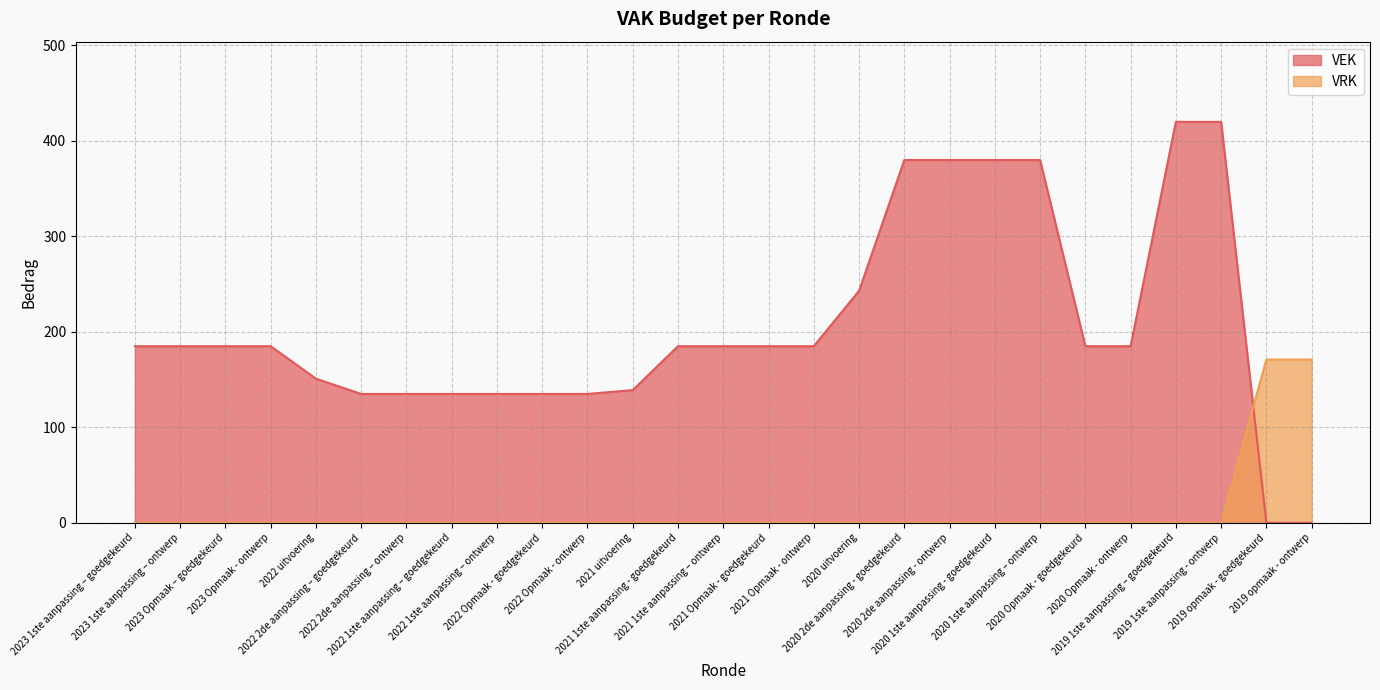

At which label is VEK closest to 210?

2023 1ste aanpassing – goedgekeurd